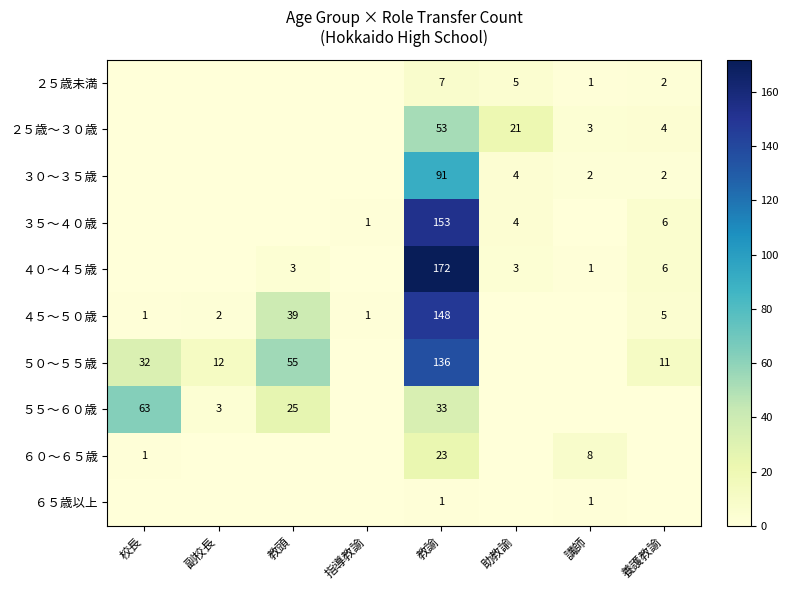

Is it true that ３０〜３５歳 equals 2 at 養護教諭?

True